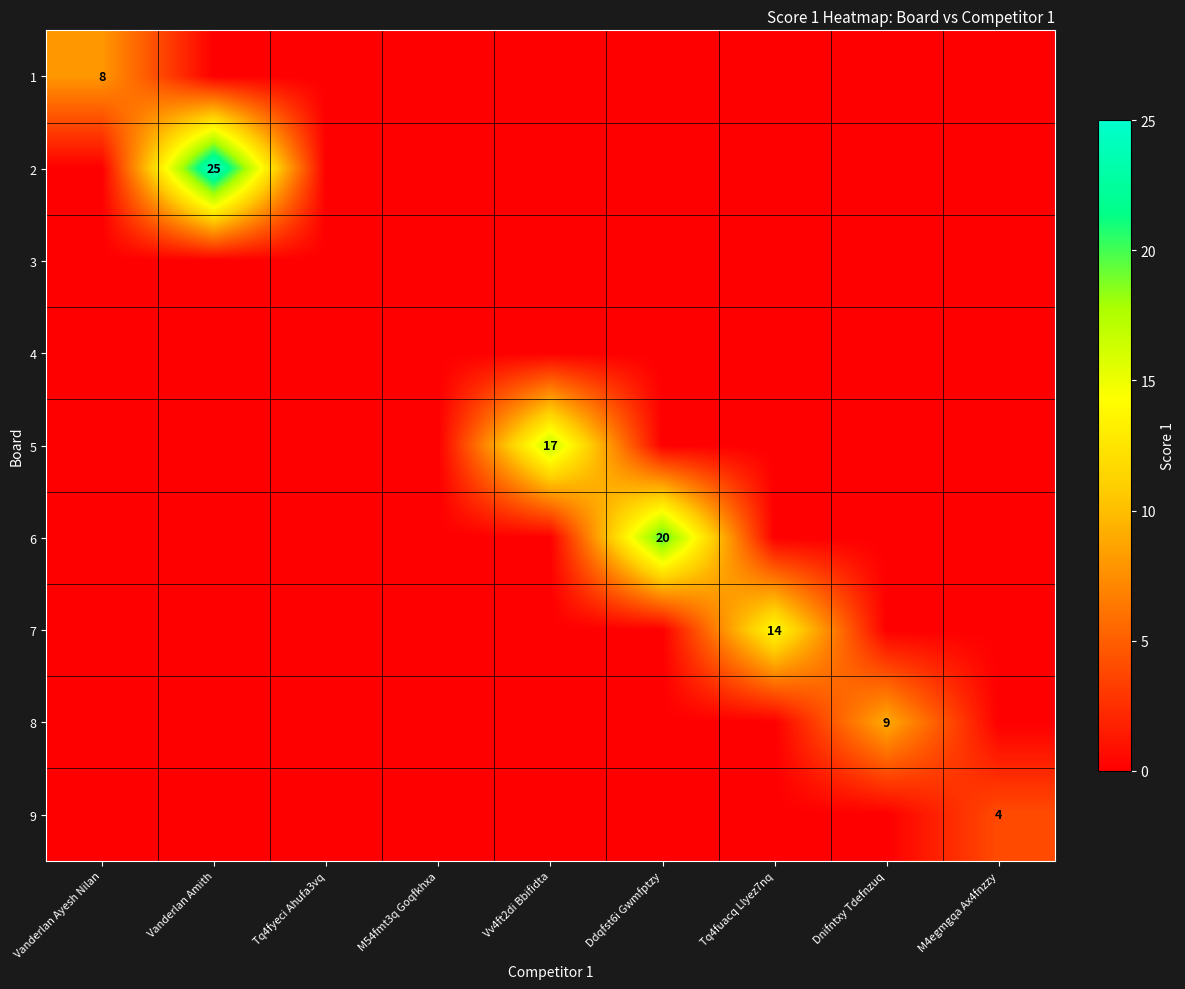

Is the value of 9 at M4egmgqa Ax4fnzzy greater than the value of 7 at Tq4fuacq Llyez7nq?

No